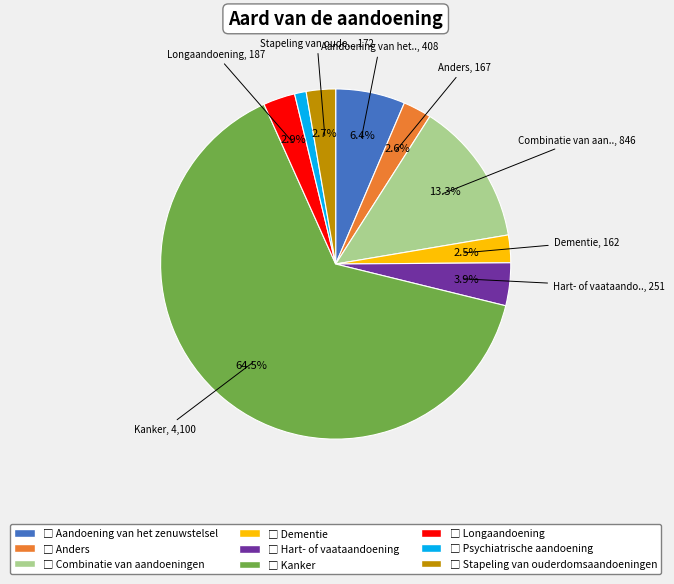

Is there a majority slice in this chart?

Yes